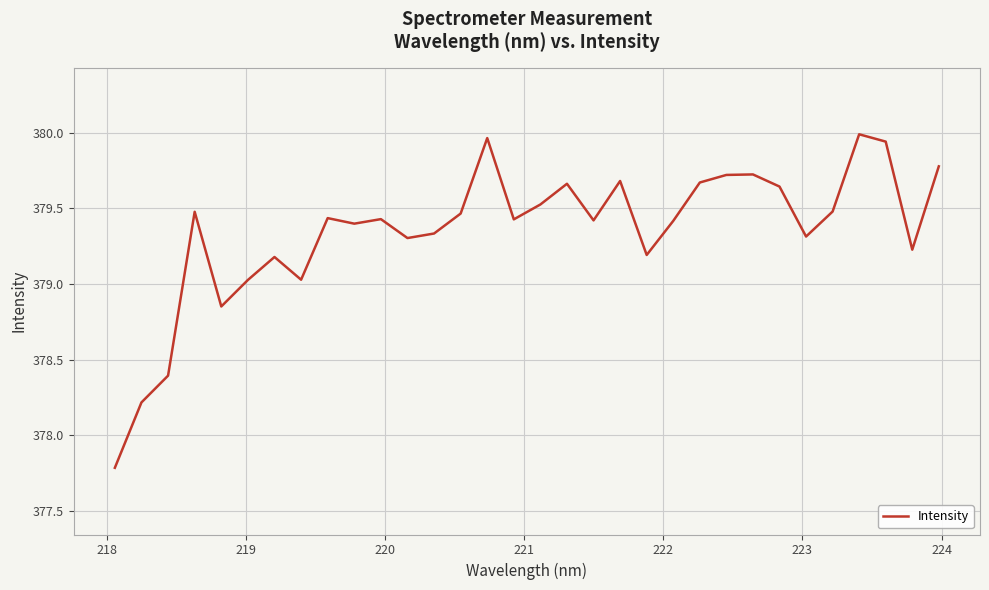

Count the number of data series in this chart.

1